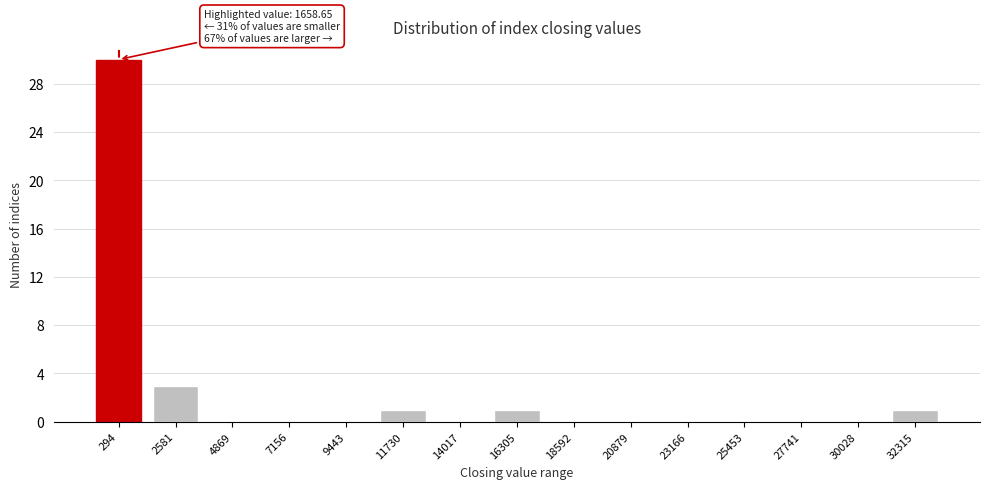

Reading left to right, extract all data points from this chart.

294=30	2581=3	4869=0	7156=0	9443=0	11730=1	14017=0	16305=1	18592=0	20879=0	23166=0	25453=0	27741=0	30028=0	32315=1